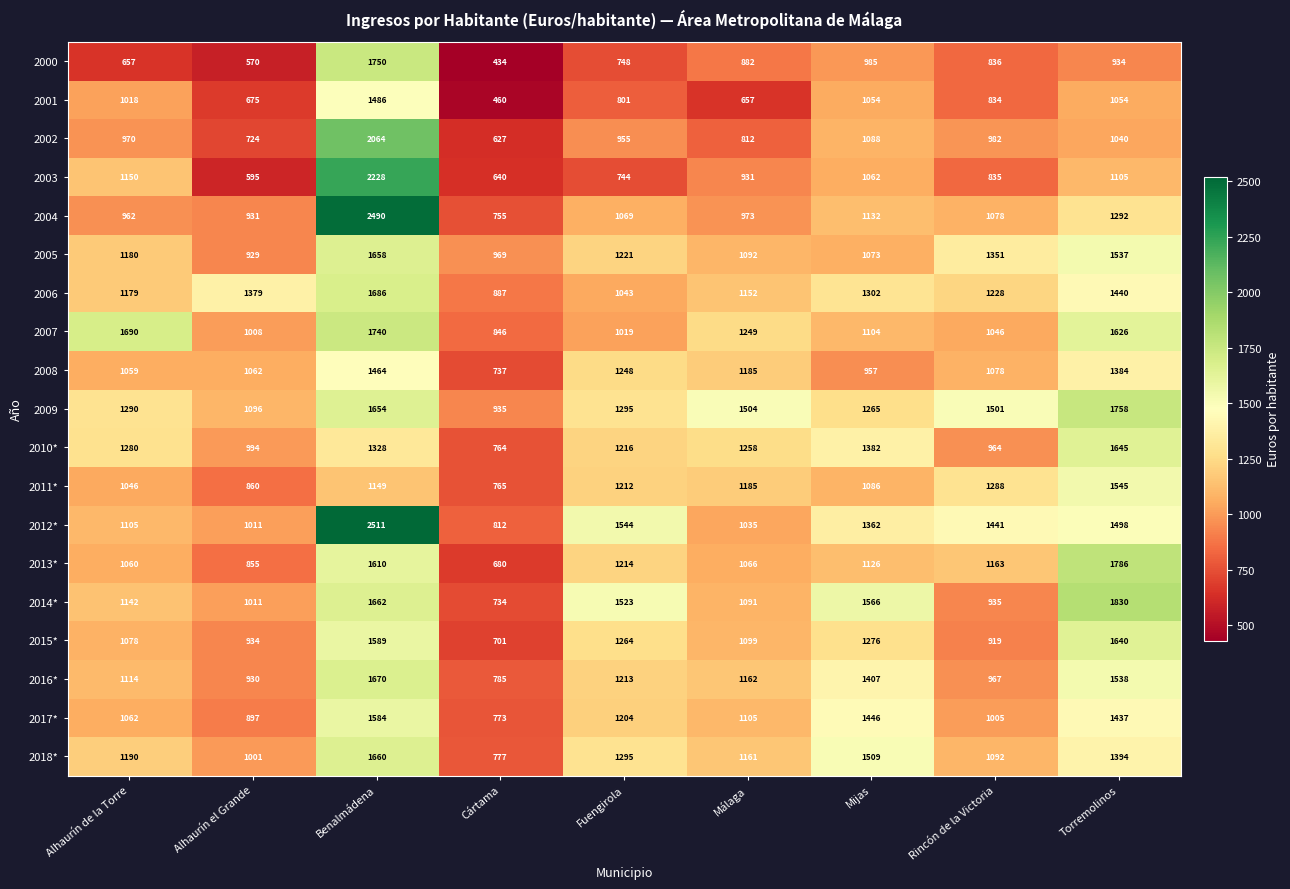

Which series has the largest range (max minus min)?

2004